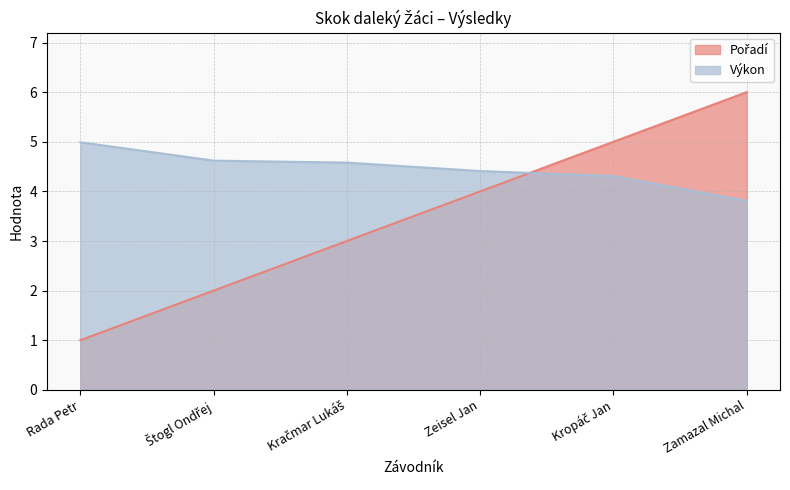

At which category does the chart reach its peak across all series?

Zamazal Michal